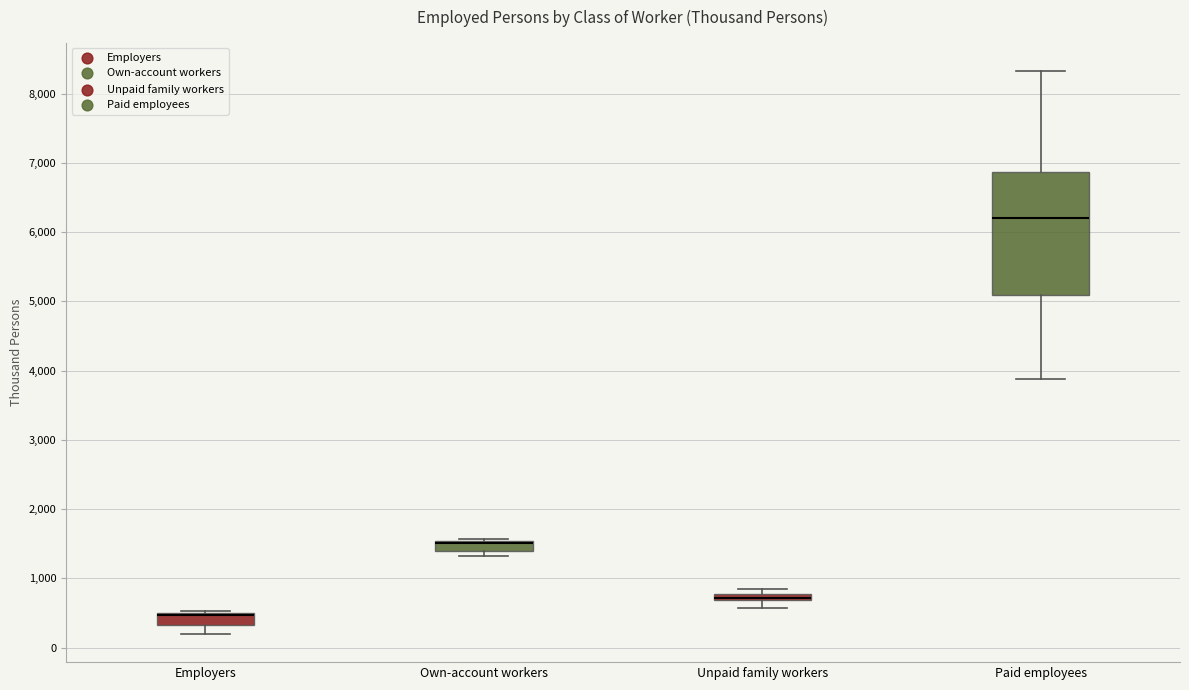

Comparing the boxes themselves (not the whiskers), which one is the tallest?

Paid employees